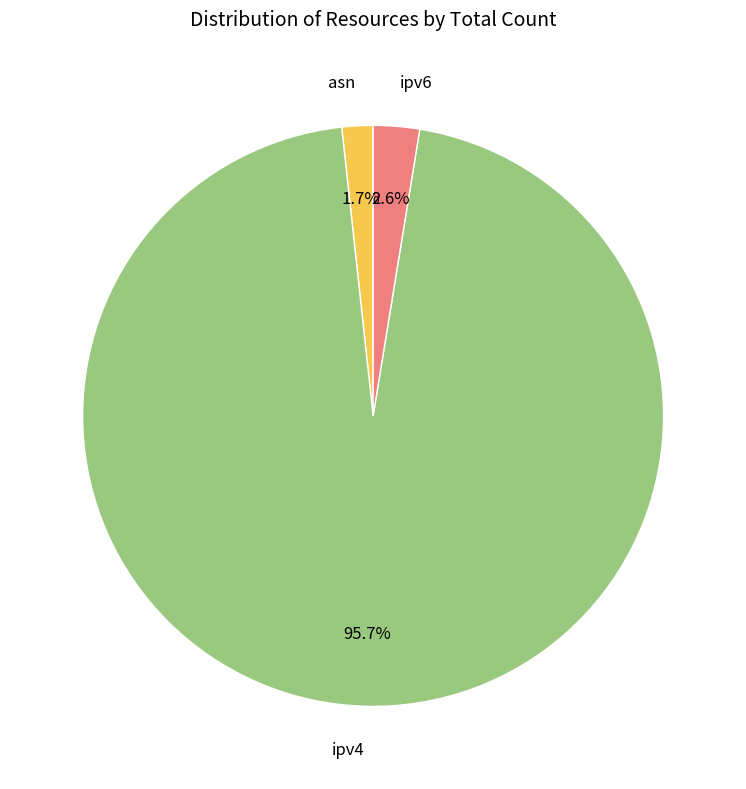

How many slices are in this pie chart?

3